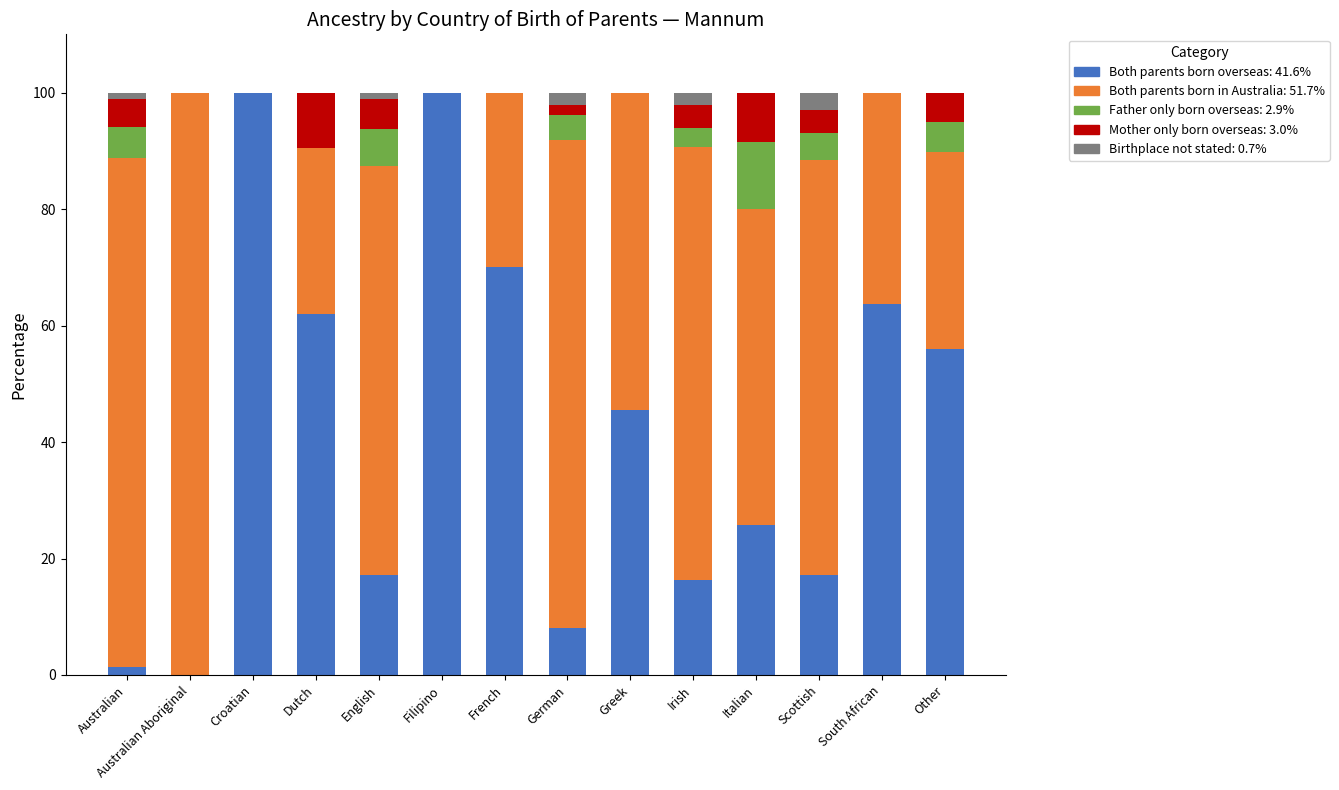

What is the total value across all series at Croatian?

100.0